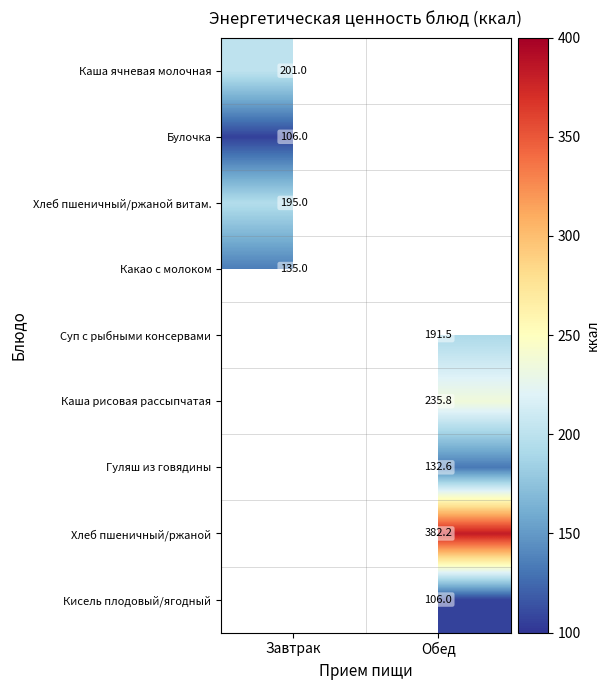

The value of Хлеб пшеничный/ржаной at Обед is 382.2. True or false?

True